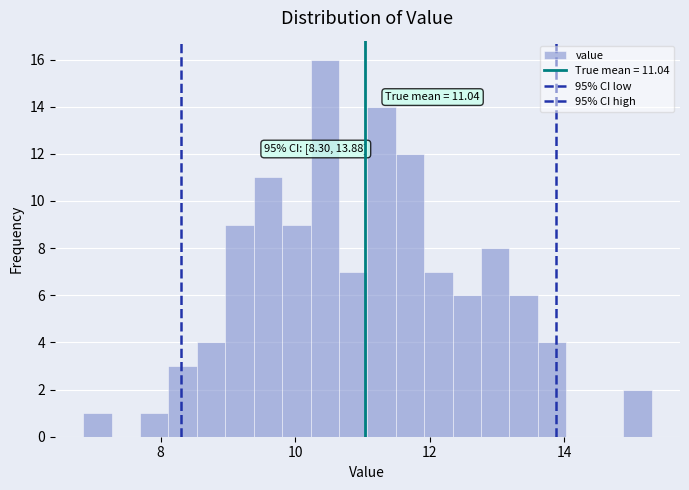

Read against the x-axis, roughly where is the centre of the tallest bar?

10.4